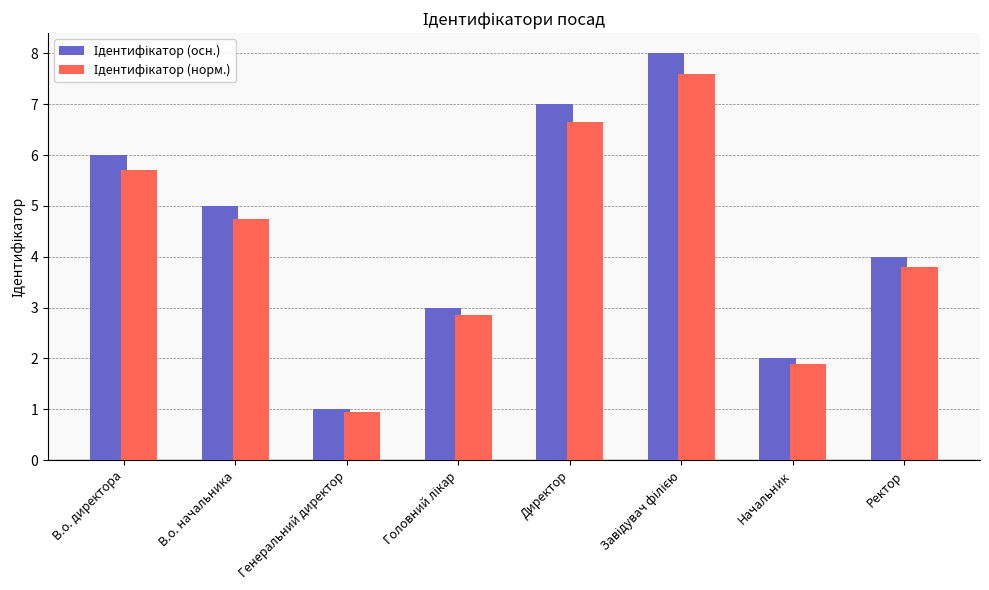

What is the total value across all series at Начальник?

3.9